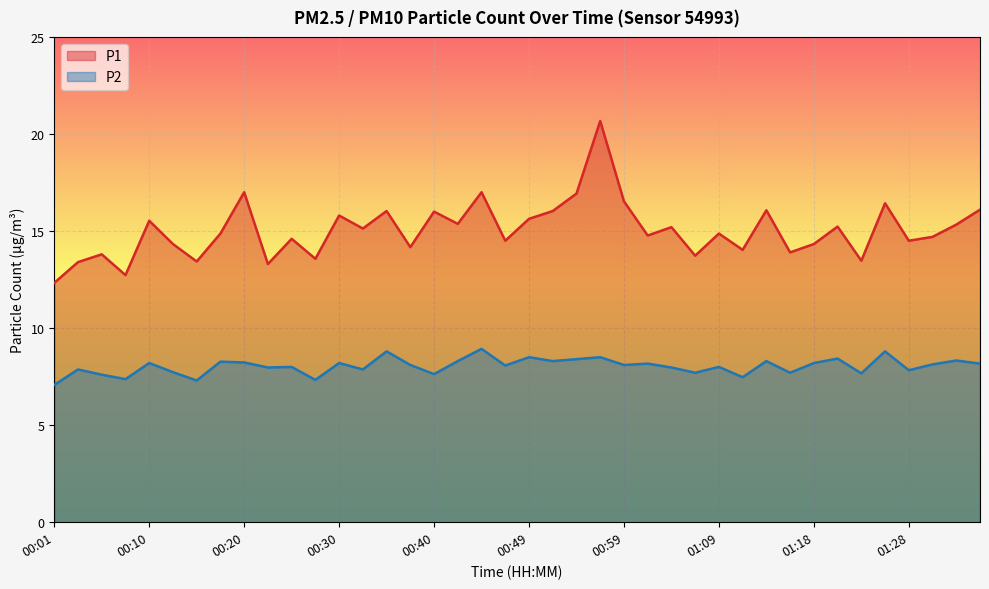

List the series in order of their peak value, lowest first.

P2, P1